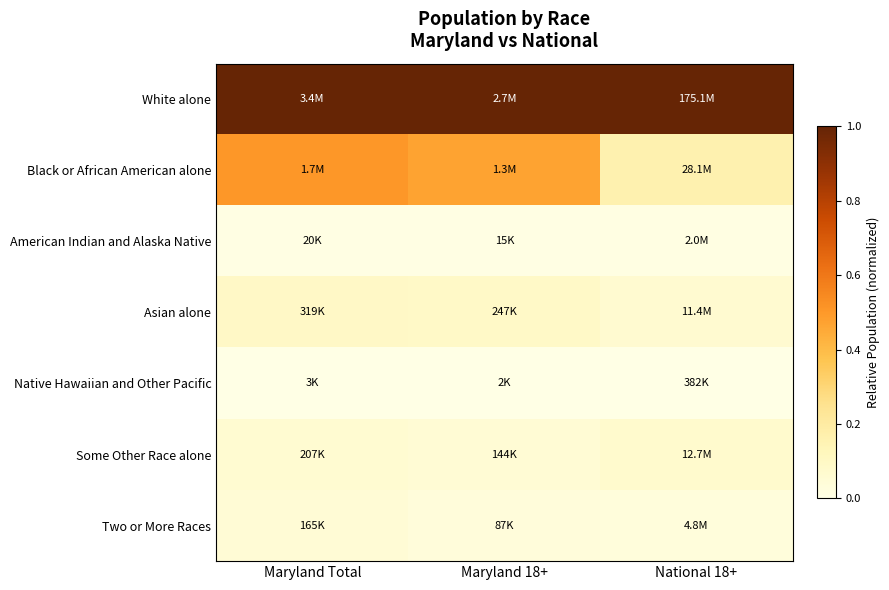

Reading left to right, extract all data points from this chart.

White alone: Maryland Total=1.0	Maryland 18+=1.0	National 18+=1.0
Black or African American alone: Maryland Total=0.5	Maryland 18+=0.5	National 18+=0.2
American Indian and Alaska Native: Maryland Total=0.0	Maryland 18+=0.0	National 18+=0.0
Asian alone: Maryland Total=0.1	Maryland 18+=0.1	National 18+=0.1
Native Hawaiian and Other Pacific: Maryland Total=0.0	Maryland 18+=0.0	National 18+=0.0
Some Other Race alone: Maryland Total=0.1	Maryland 18+=0.1	National 18+=0.1
Two or More Races: Maryland Total=0.0	Maryland 18+=0.0	National 18+=0.0